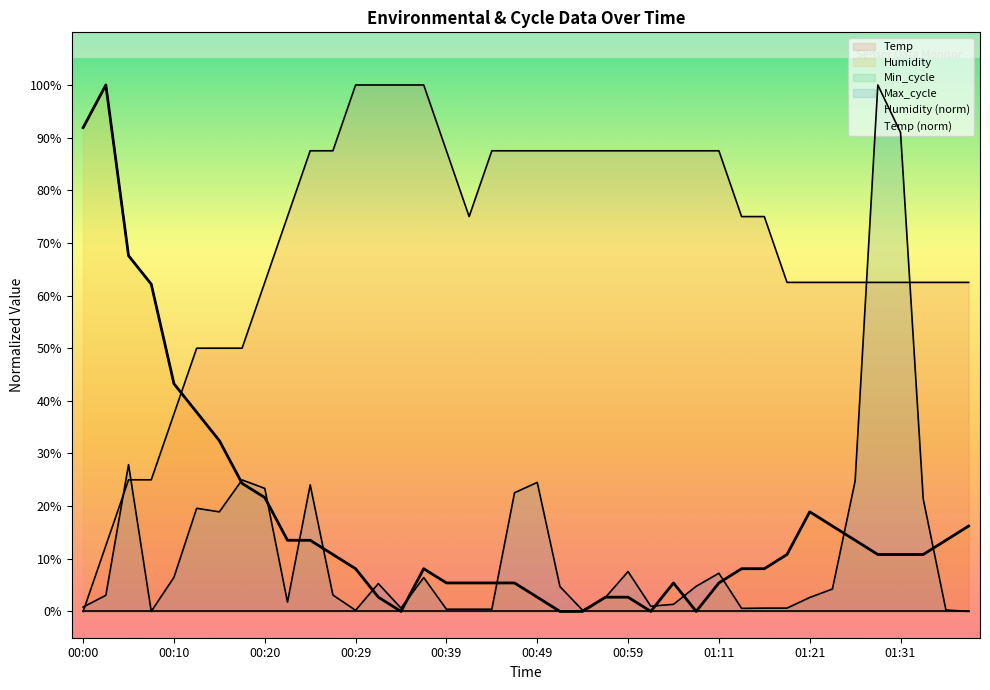

How many values in the Humidity series are below 10?

19